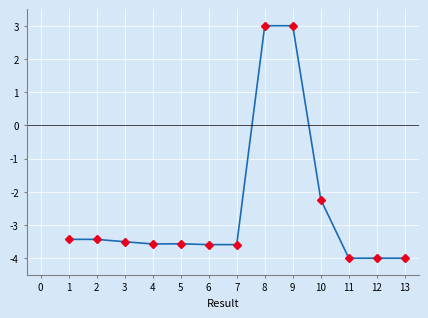

What is the value of the 4th point from the left?

-3.6